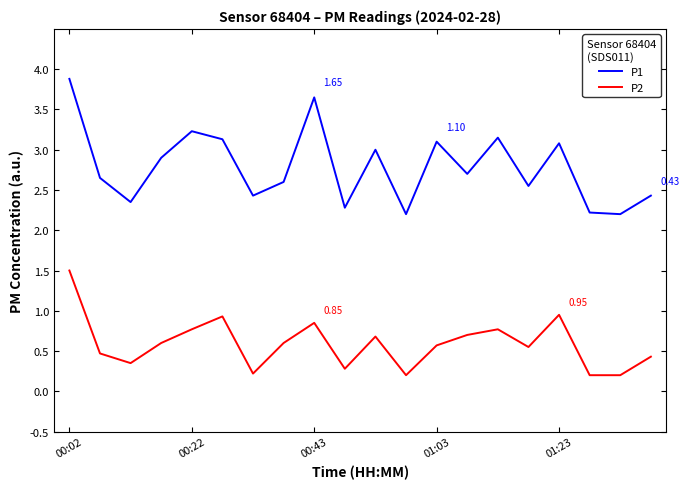

Which series has the largest range (max minus min)?

P1